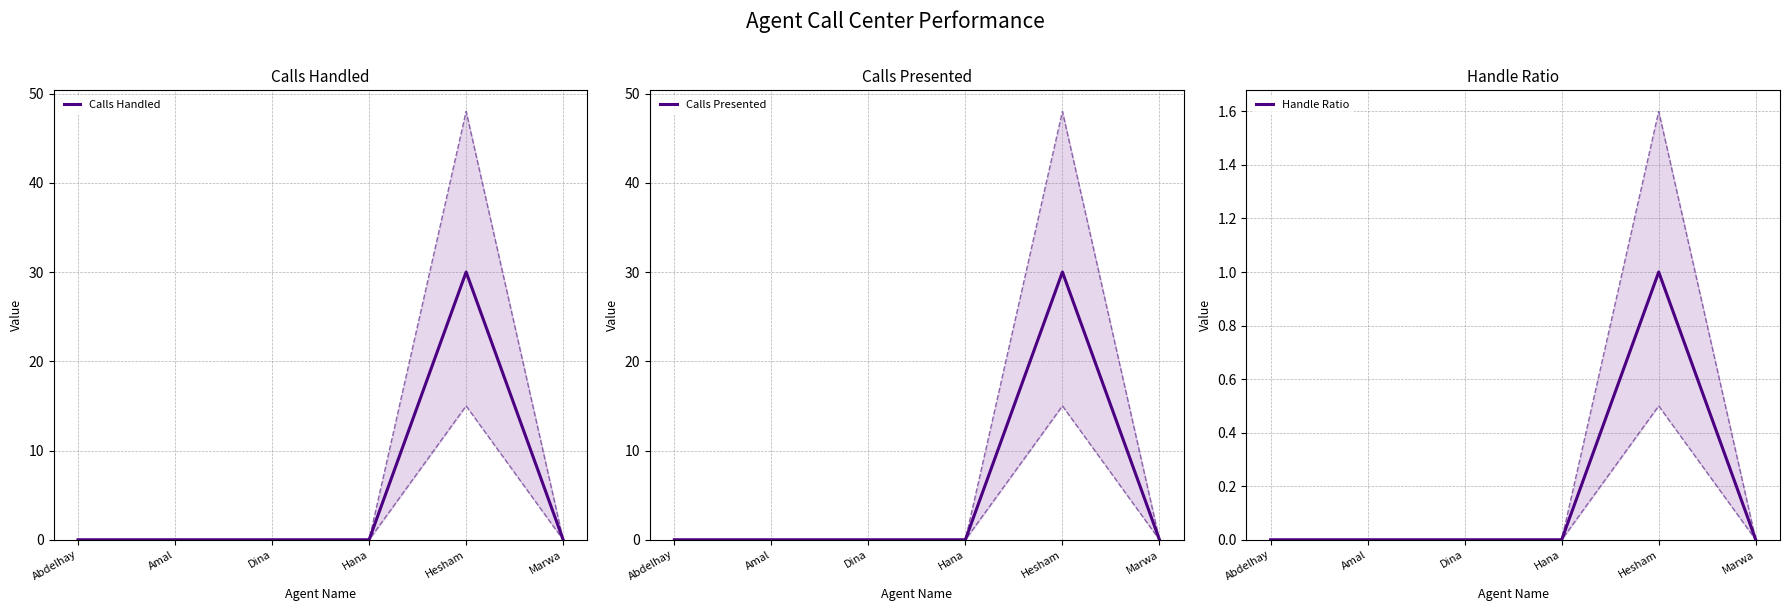

What is the difference between the maximum and second lowest values in the Calls Presented series?

30